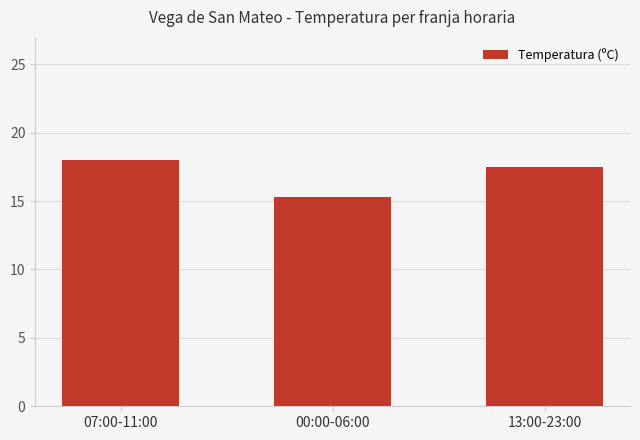

At which label does the data first exceed 17?

07:00-11:00